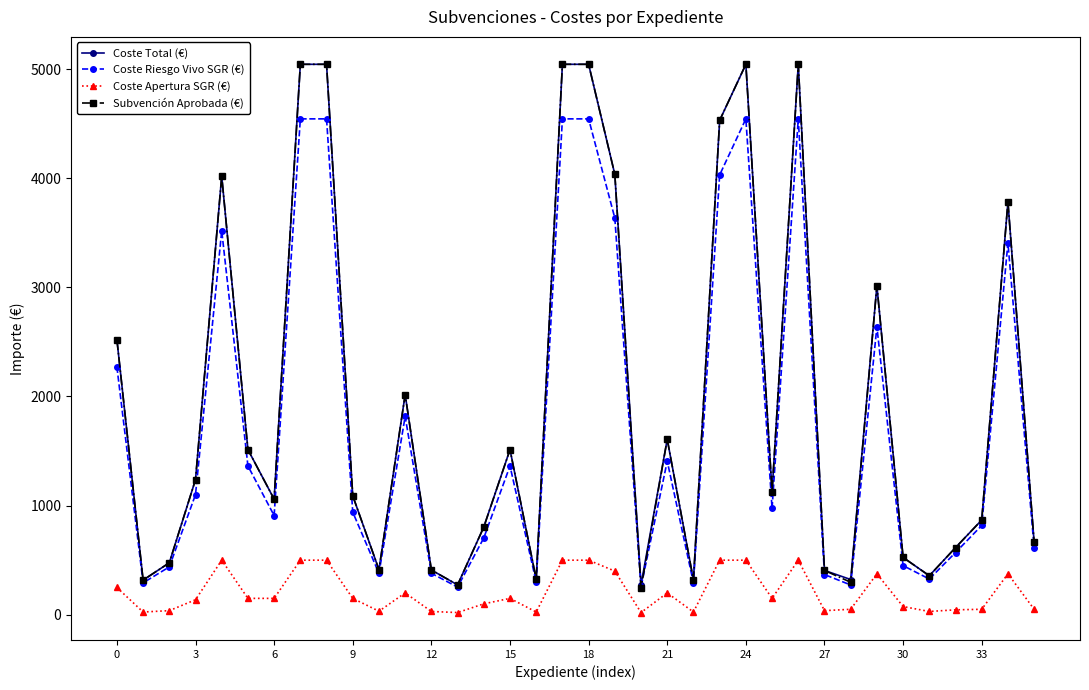

How many series are shown in this chart?

4